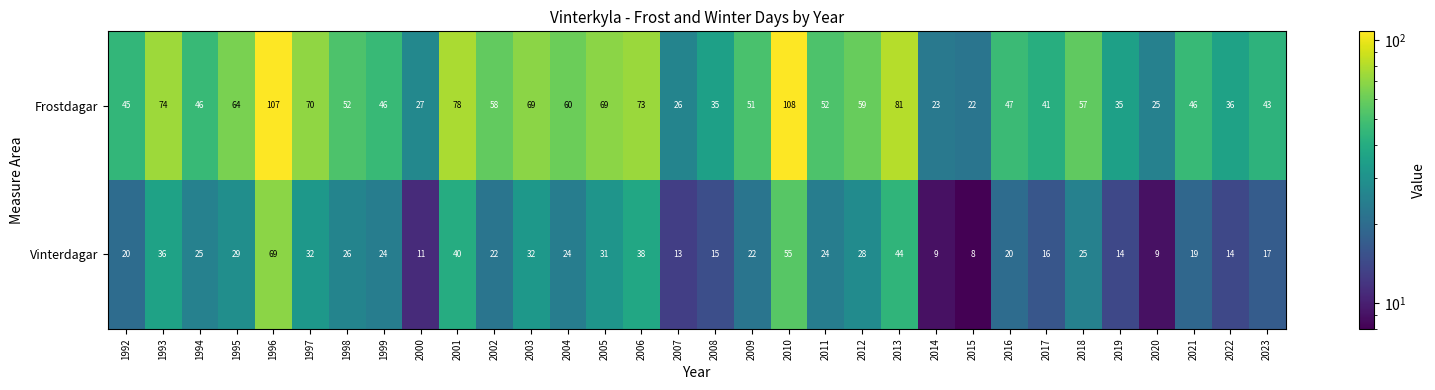

The value of Vinterdagar at 1999 is 39. True or false?

False